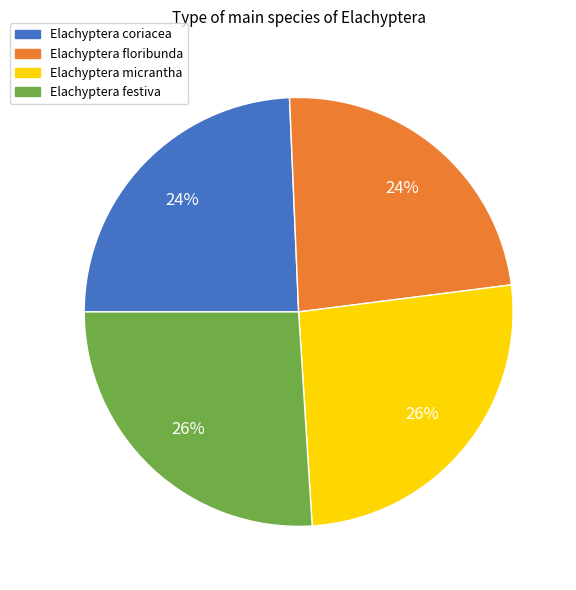

How many slices are in this pie chart?

4